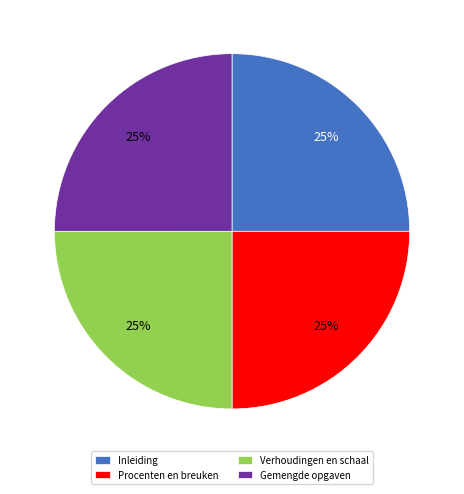

To the nearest percent, what is the combined percentage of Verhoudingen en schaal and Gemengde opgaven?

50%